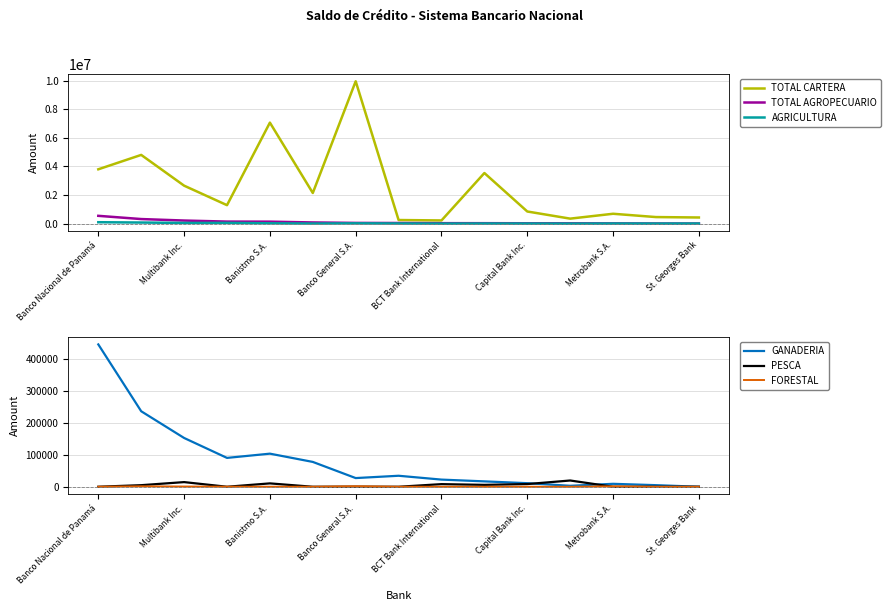

What is the lowest value of the TOTAL CARTERA series?

224768.3